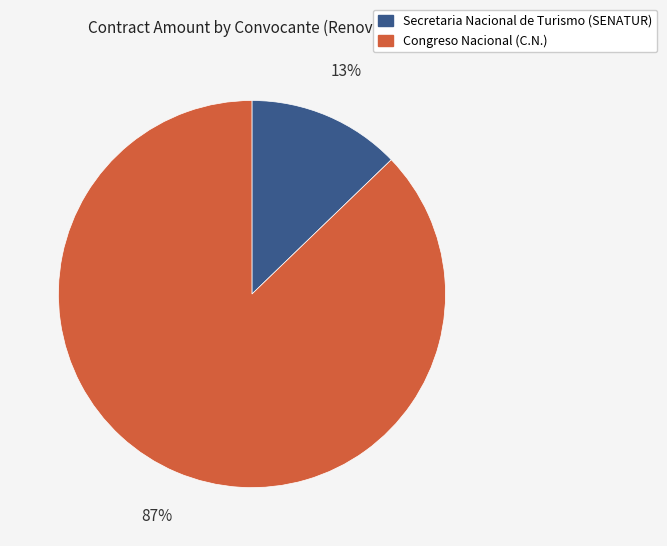

To the nearest percent, what is the difference between the Secretaria Nacional de Turismo (SENATUR) and Congreso Nacional (C.N.) slice percentages?

74%